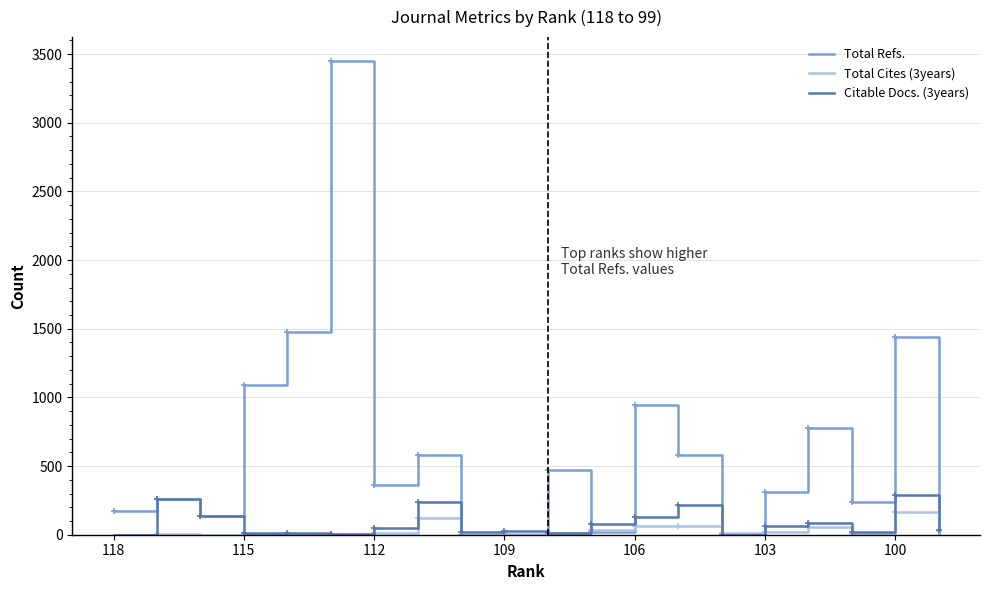

Which series has the widest spread of values?

Total Refs.